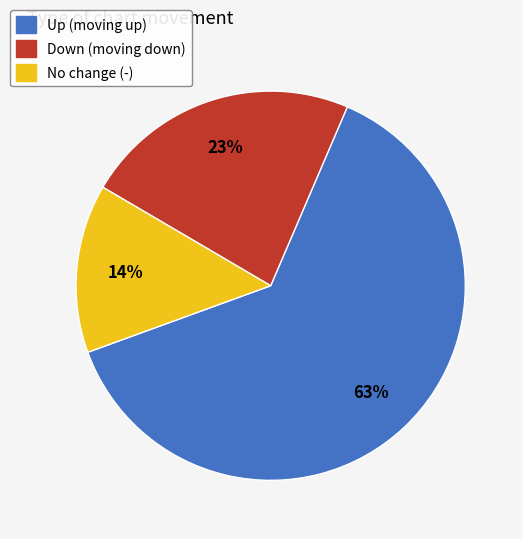

Does any single category account for the majority?

Yes